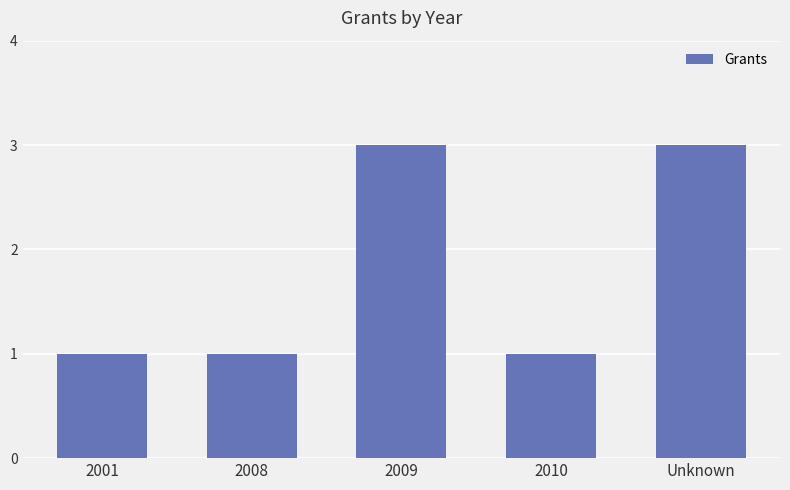

How many values are between 1 and 3?

5